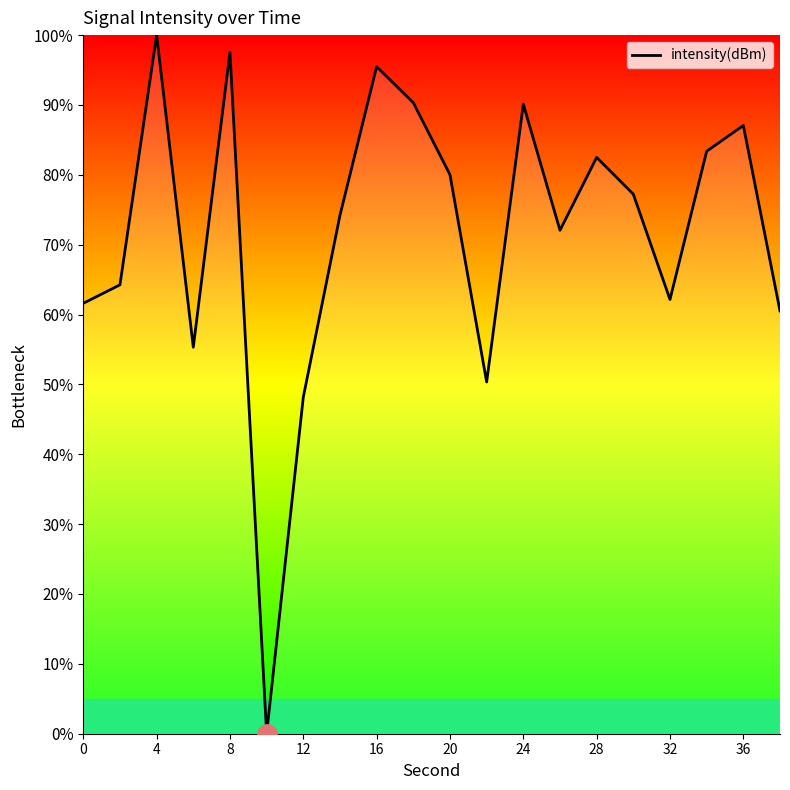

What is the maximum value shown in the chart?

100.0